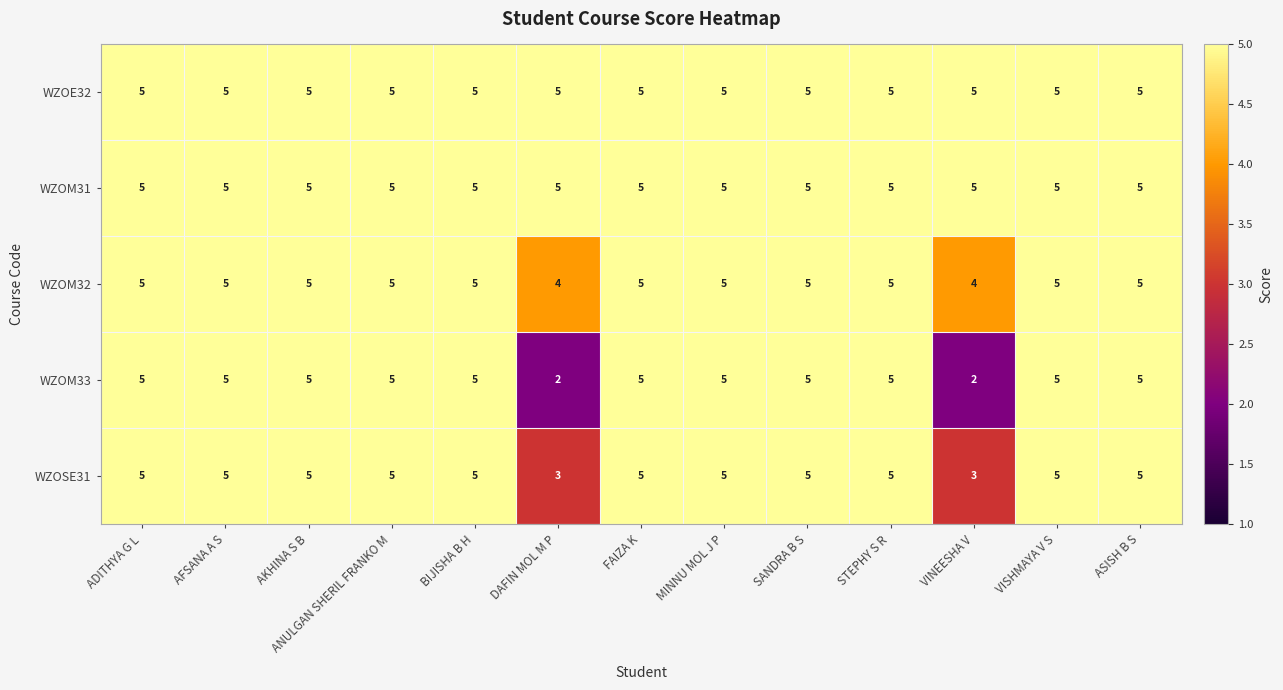

What value does the WZOM31 series have at VISHMAYA V S?

5